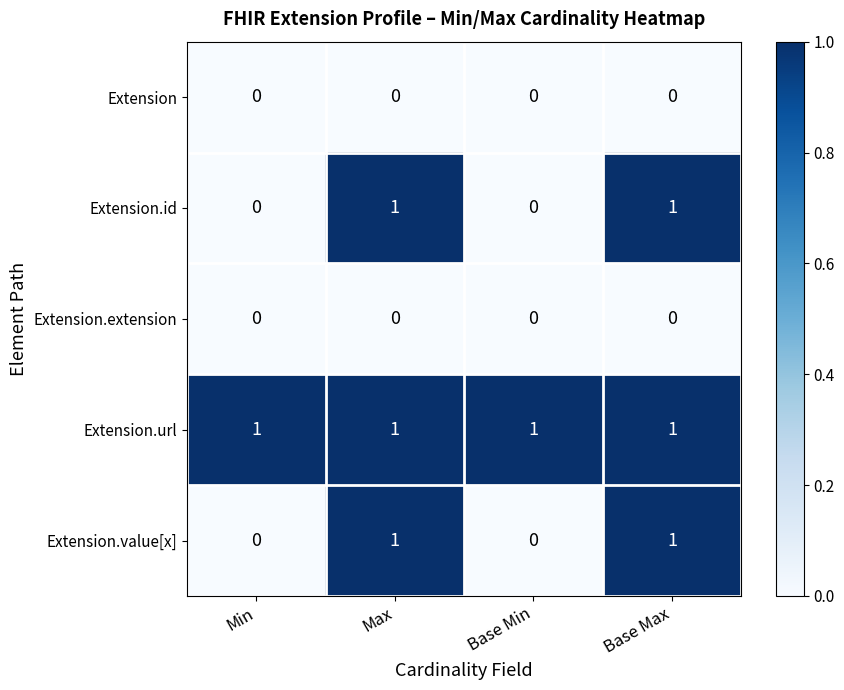

Is it true that Extension.value[x] equals 1 at Base Max?

True